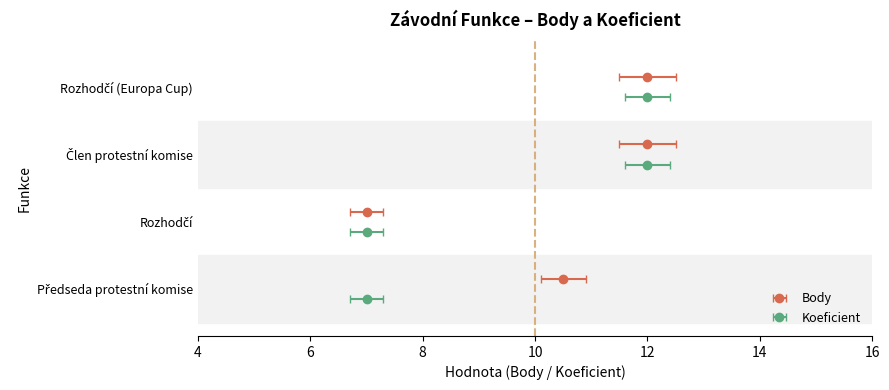

Count the number of categories in the chart.

4